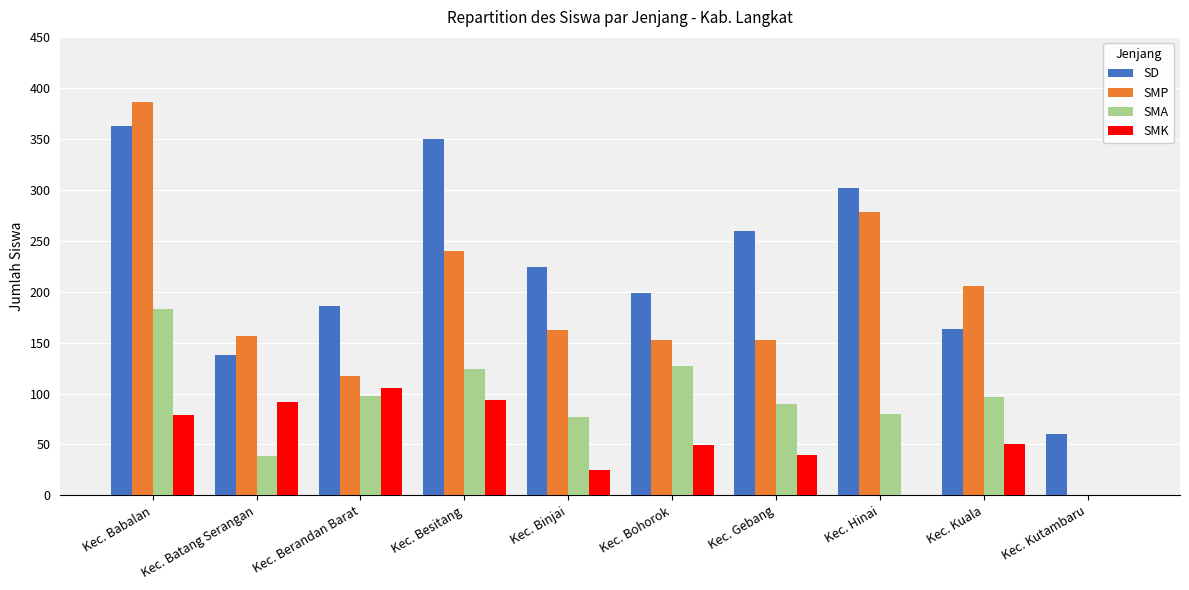

Which category has the highest value across all series?

Kec. Babalan